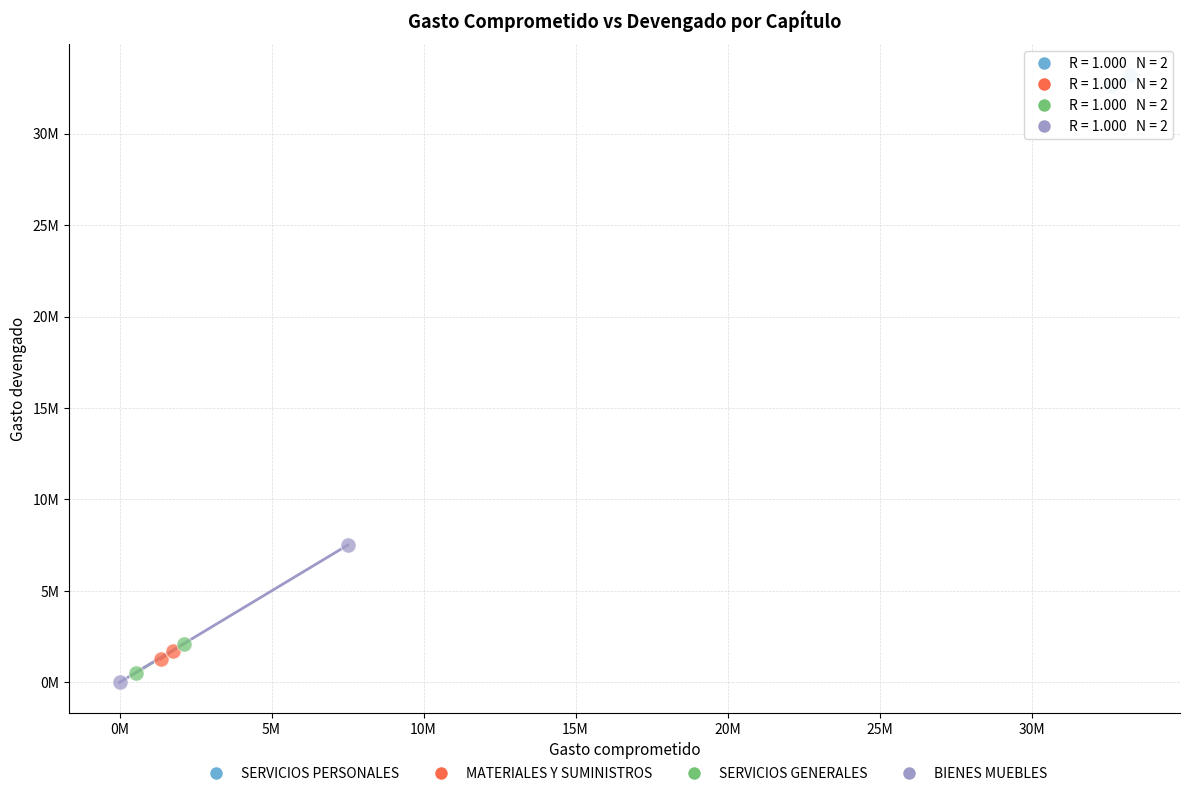

Which series has the largest Y range (max minus min)?

BIENES MUEBLES